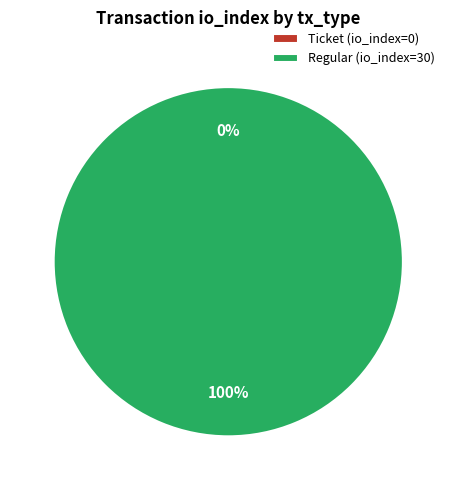

Combined, what portion of the pie is Ticket (io_index=0) and Regular (io_index=30)?

100.0%